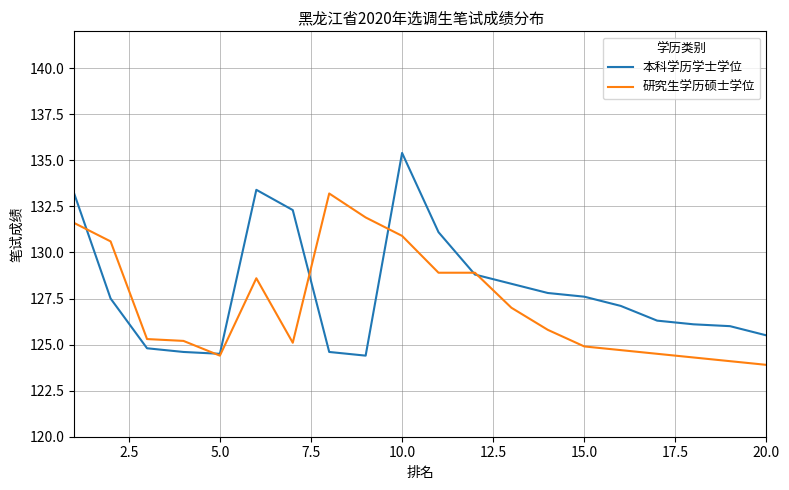

Which series ends up on top after the final intersection of 本科学历学士学位 and 研究生学历硕士学位?

本科学历学士学位